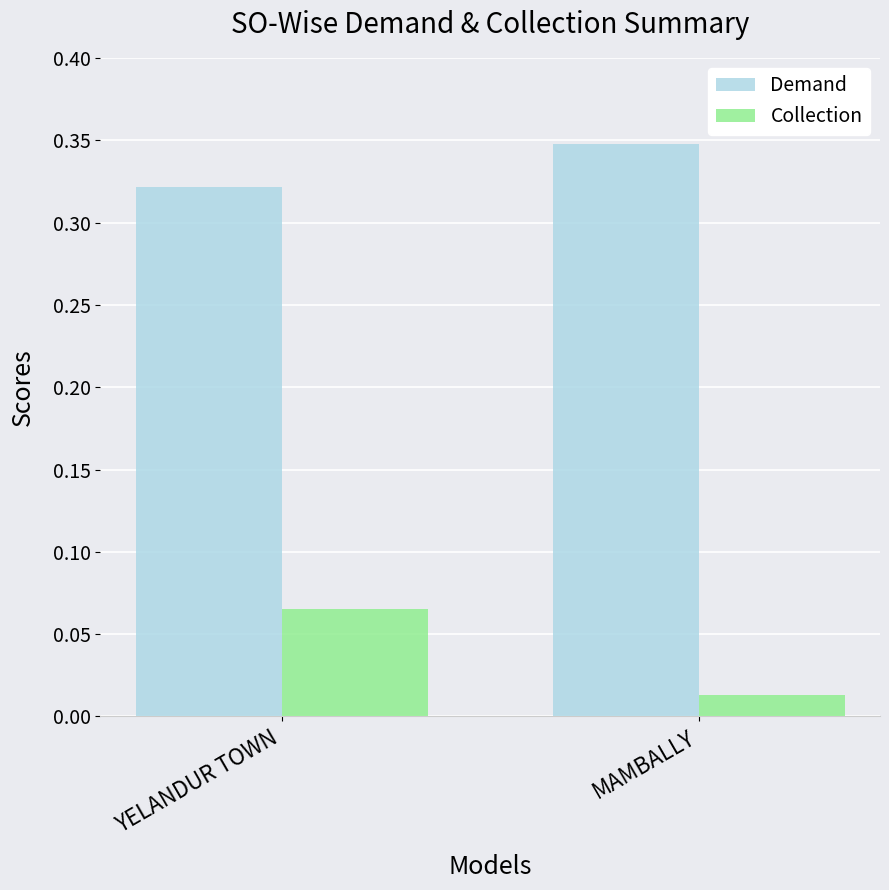

At which category is the sum across all series the highest?

YELANDUR TOWN